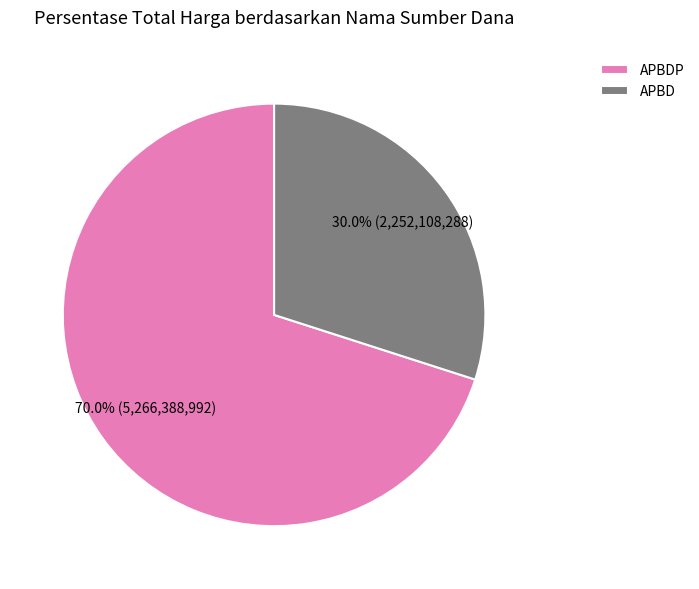

How many slices are in this pie chart?

2